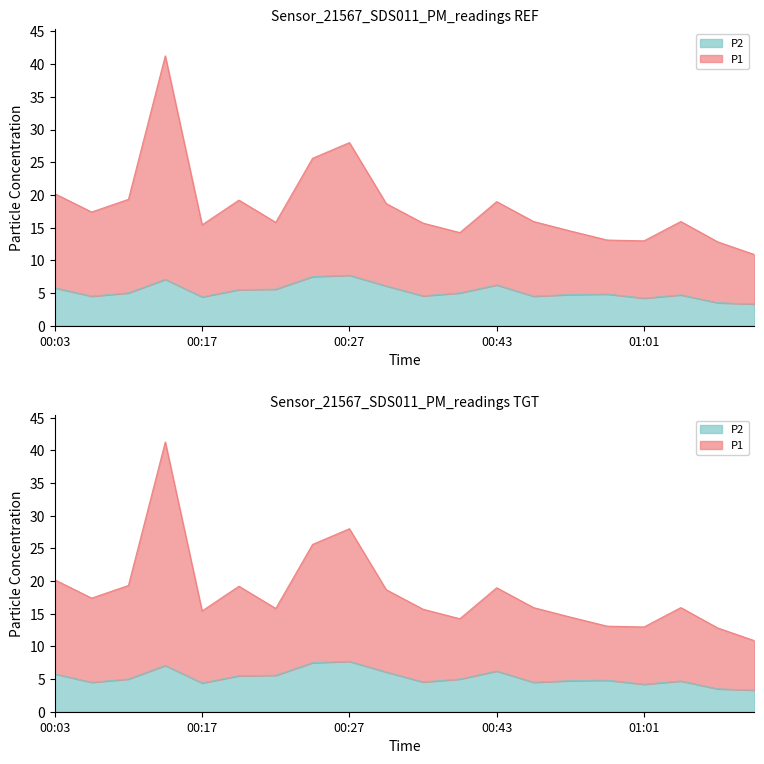

What are all the series names shown in the legend?

P1, P2